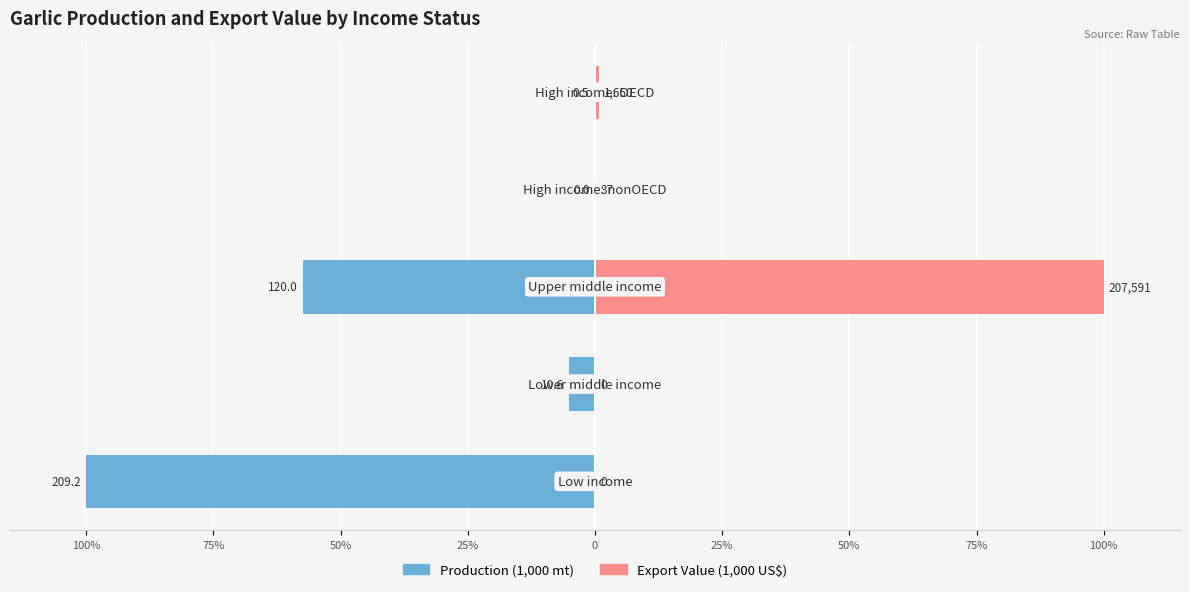

Count the number of data series in this chart.

2